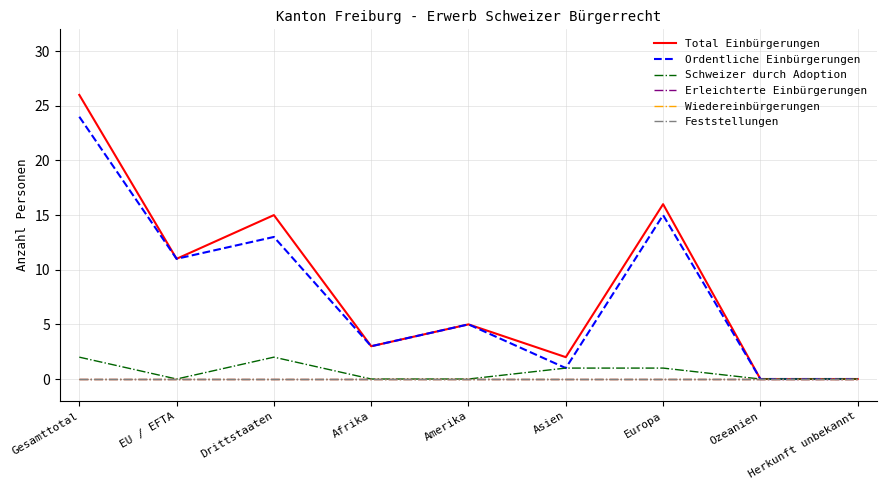

Reading left to right, list all the values displayed in this chart.

Total Einbürgerungen: Gesamttotal=26	EU / EFTA=11	Drittstaaten=15	Afrika=3	Amerika=5	Asien=2	Europa=16	Ozeanien=0	Herkunft unbekannt=0
Ordentliche Einbürgerungen: Gesamttotal=24	EU / EFTA=11	Drittstaaten=13	Afrika=3	Amerika=5	Asien=1	Europa=15	Ozeanien=0	Herkunft unbekannt=0
Schweizer durch Adoption: Gesamttotal=2	EU / EFTA=0	Drittstaaten=2	Afrika=0	Amerika=0	Asien=1	Europa=1	Ozeanien=0	Herkunft unbekannt=0
Erleichterte Einbürgerungen: Gesamttotal=0	EU / EFTA=0	Drittstaaten=0	Afrika=0	Amerika=0	Asien=0	Europa=0	Ozeanien=0	Herkunft unbekannt=0
Wiedereinbürgerungen: Gesamttotal=0	EU / EFTA=0	Drittstaaten=0	Afrika=0	Amerika=0	Asien=0	Europa=0	Ozeanien=0	Herkunft unbekannt=0
Feststellungen: Gesamttotal=0	EU / EFTA=0	Drittstaaten=0	Afrika=0	Amerika=0	Asien=0	Europa=0	Ozeanien=0	Herkunft unbekannt=0